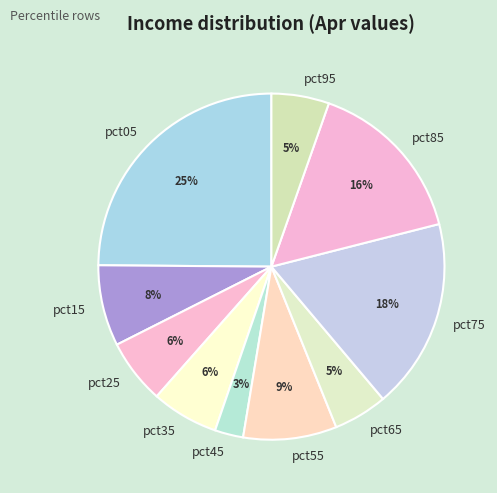

Is it true that pct95 is 5% of the pie?

True